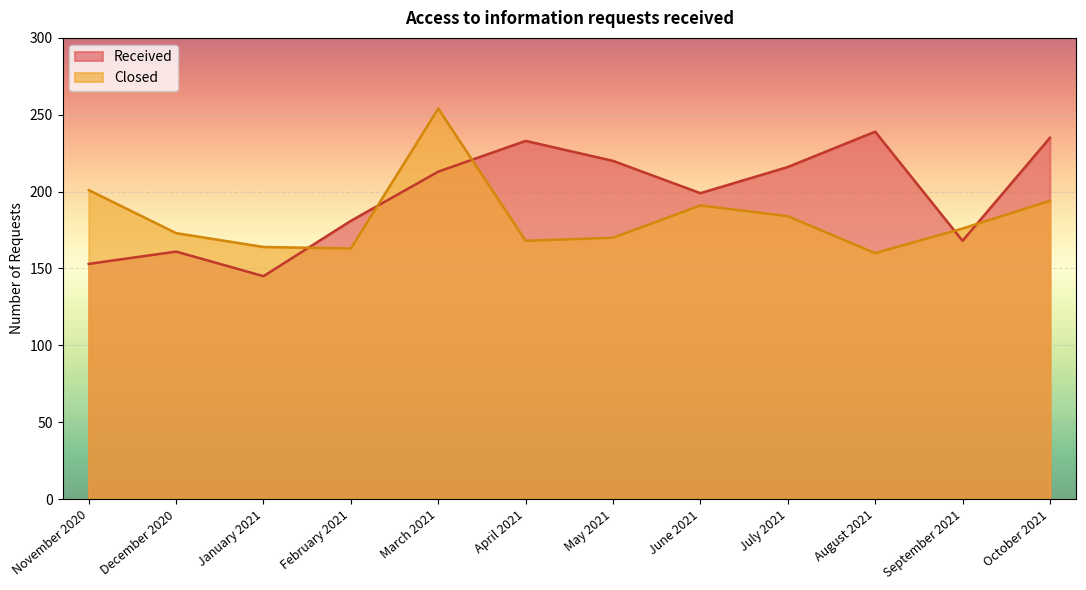

List the series in order of their overall mean, highest first.

Received, Closed